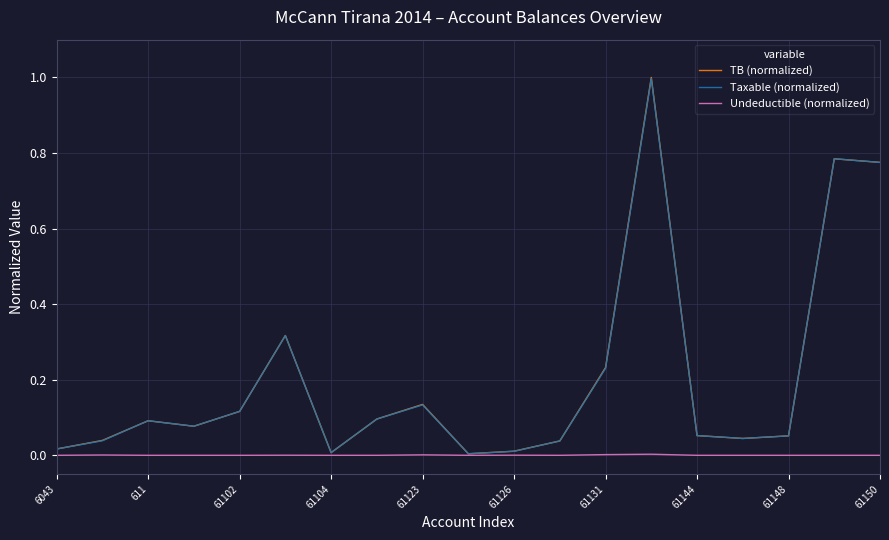

What are all the series names shown in the legend?

TB (normalized), Taxable (normalized), Undeductible (normalized)